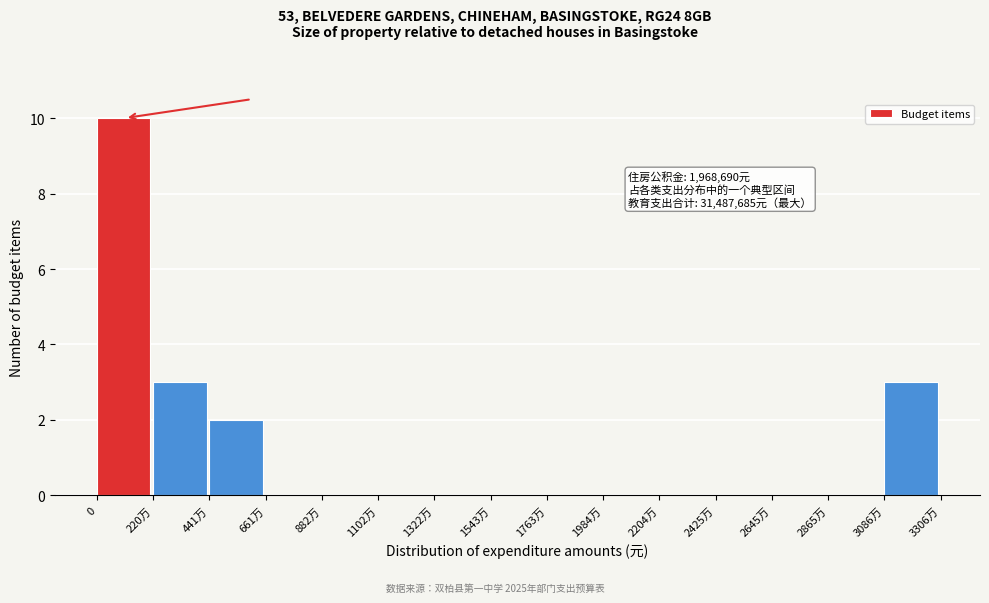

Reading right to left, extract all data points from this chart.

3086万=3	2865万=0	2645万=0	2425万=0	2204万=0	1984万=0	1763万=0	1543万=0	1322万=0	1102万=0	882万=0	661万=0	441万=2	220万=3	0=10